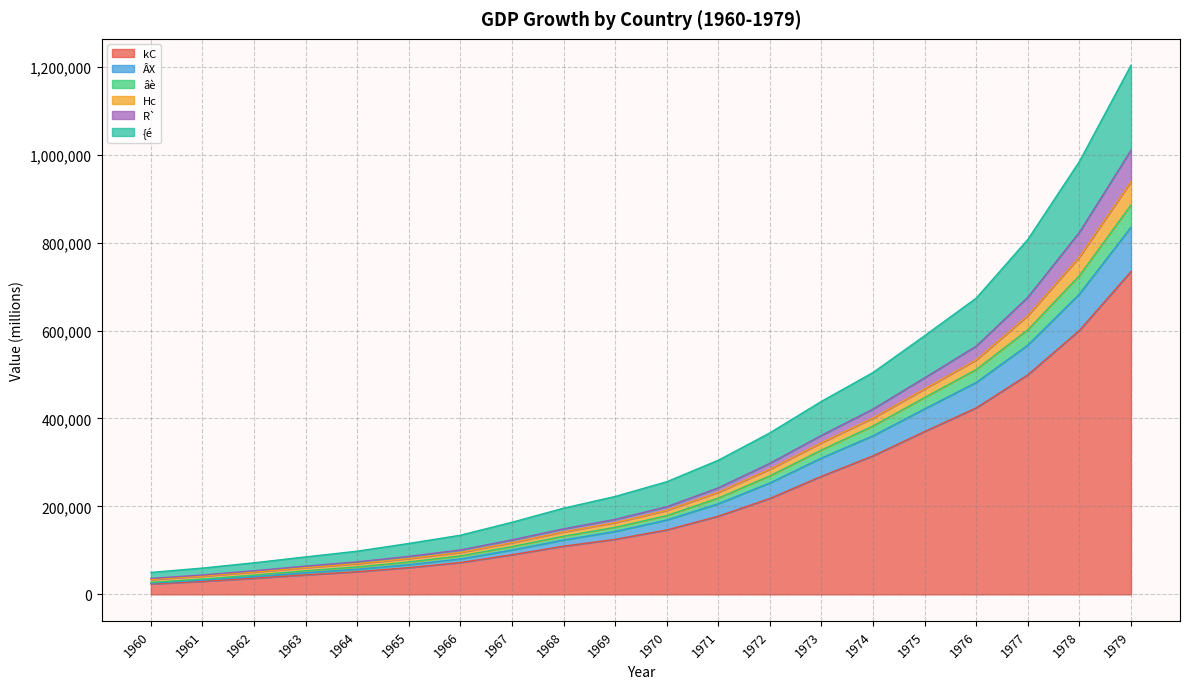

At which category is the sum across all series the highest?

1979